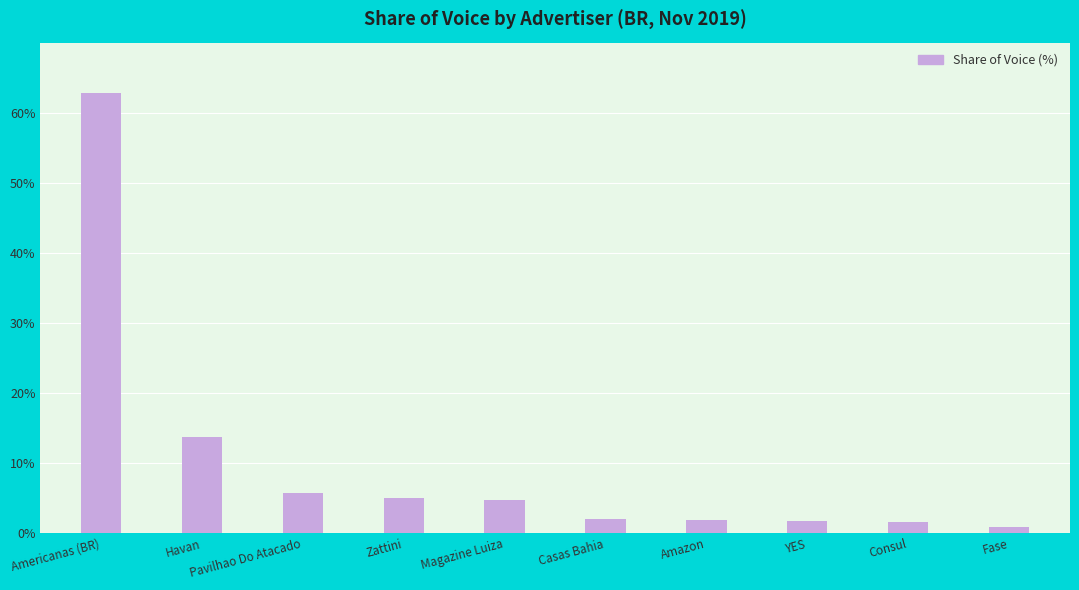

What position from the right is YES?

3